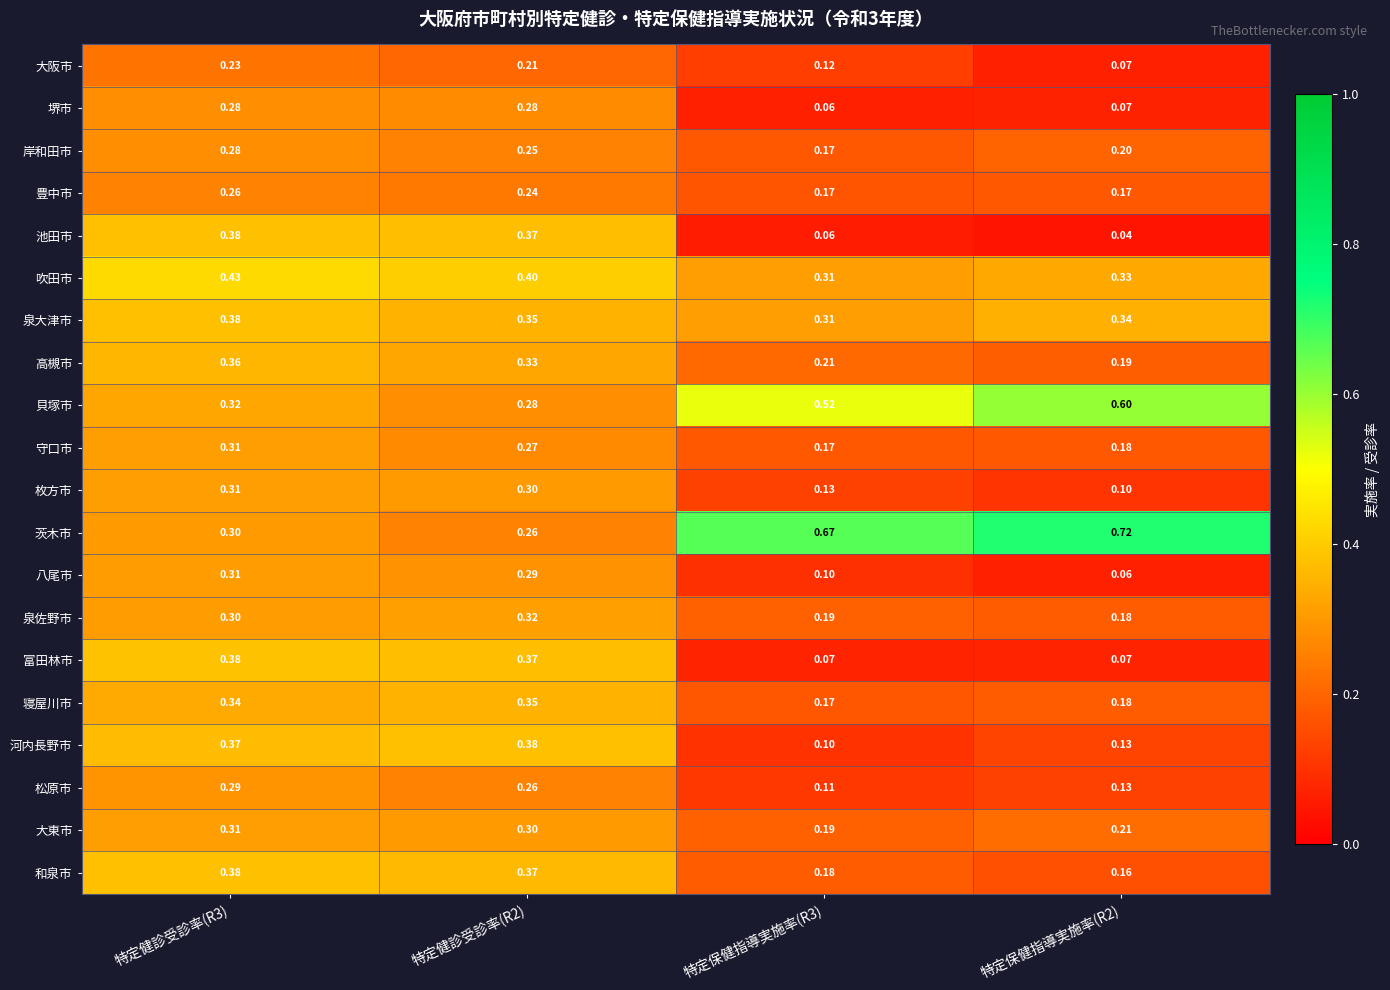

Which series has the largest range (max minus min)?

茨木市